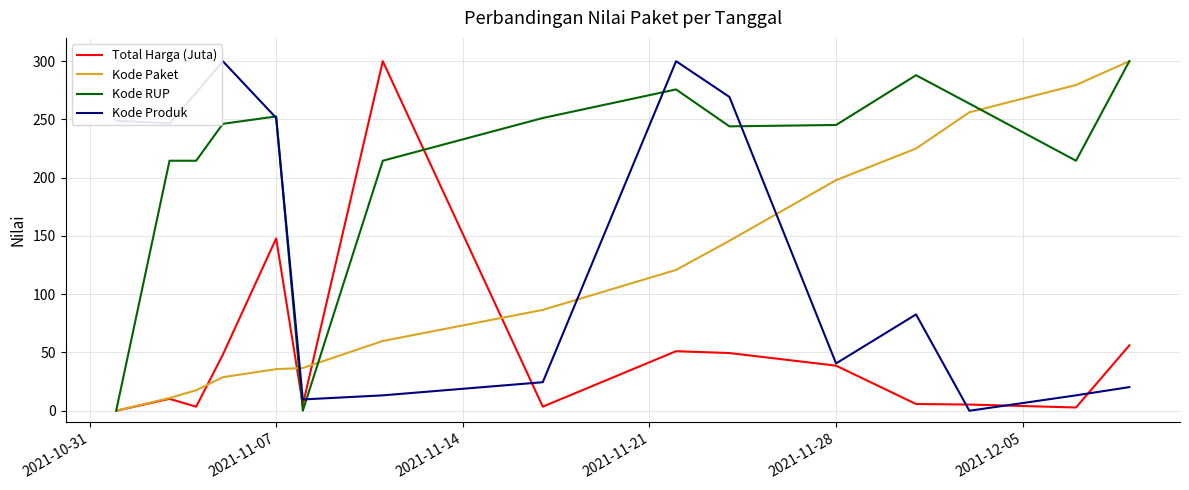

How many lines are shown in the chart?

4